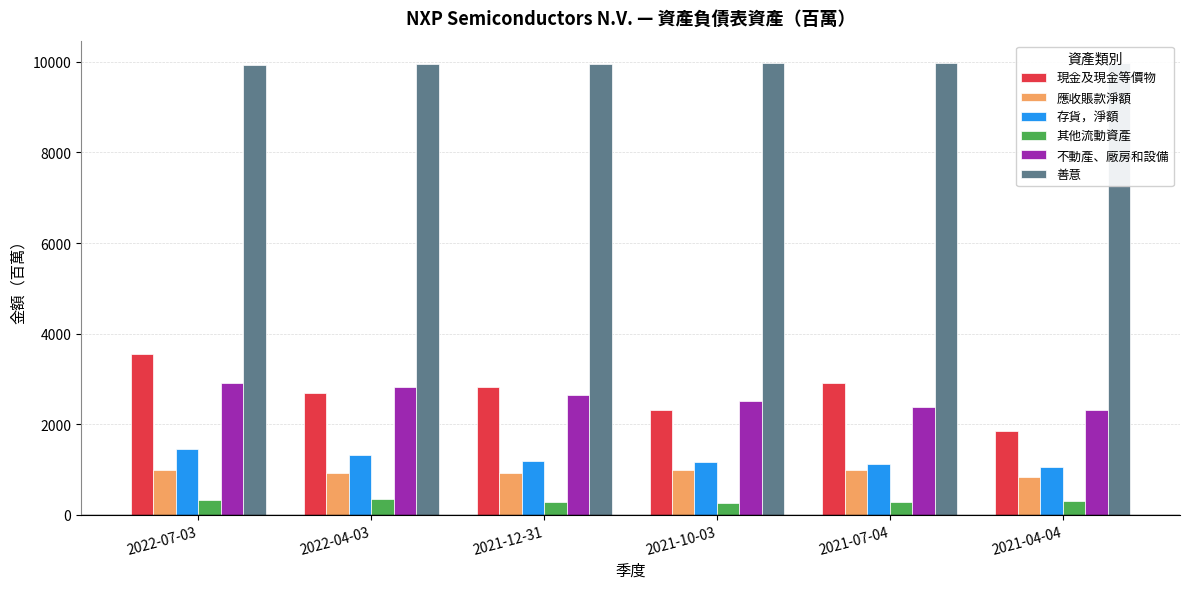

What is the value of the 其他流動資產 bar at the 1st from the left?

317